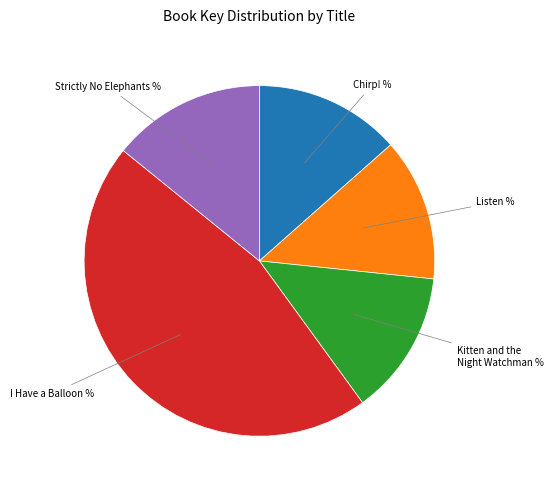

Is there any slice that represents more than half of the pie?

No